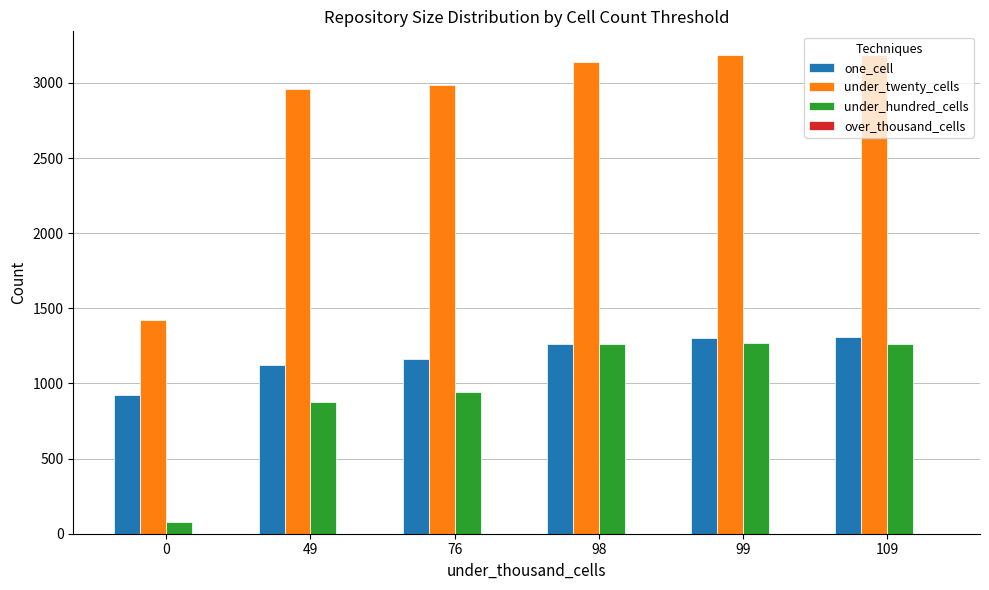

What is the difference between the maximum and minimum values in the under_twenty_cells series?

1765